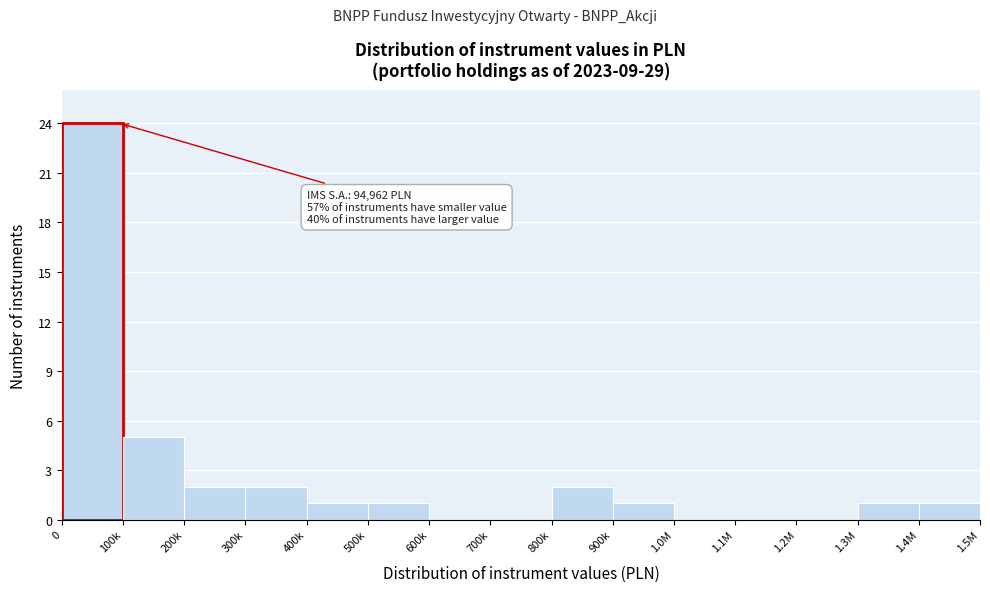

Reading left to right, transcribe all the data shown in this chart.

0=24	100k=5	200k=2	300k=2	400k=1	500k=1	600k=0	700k=0	800k=2	900k=1	1.0M=0	1.1M=0	1.2M=0	1.3M=1	1.4M=1